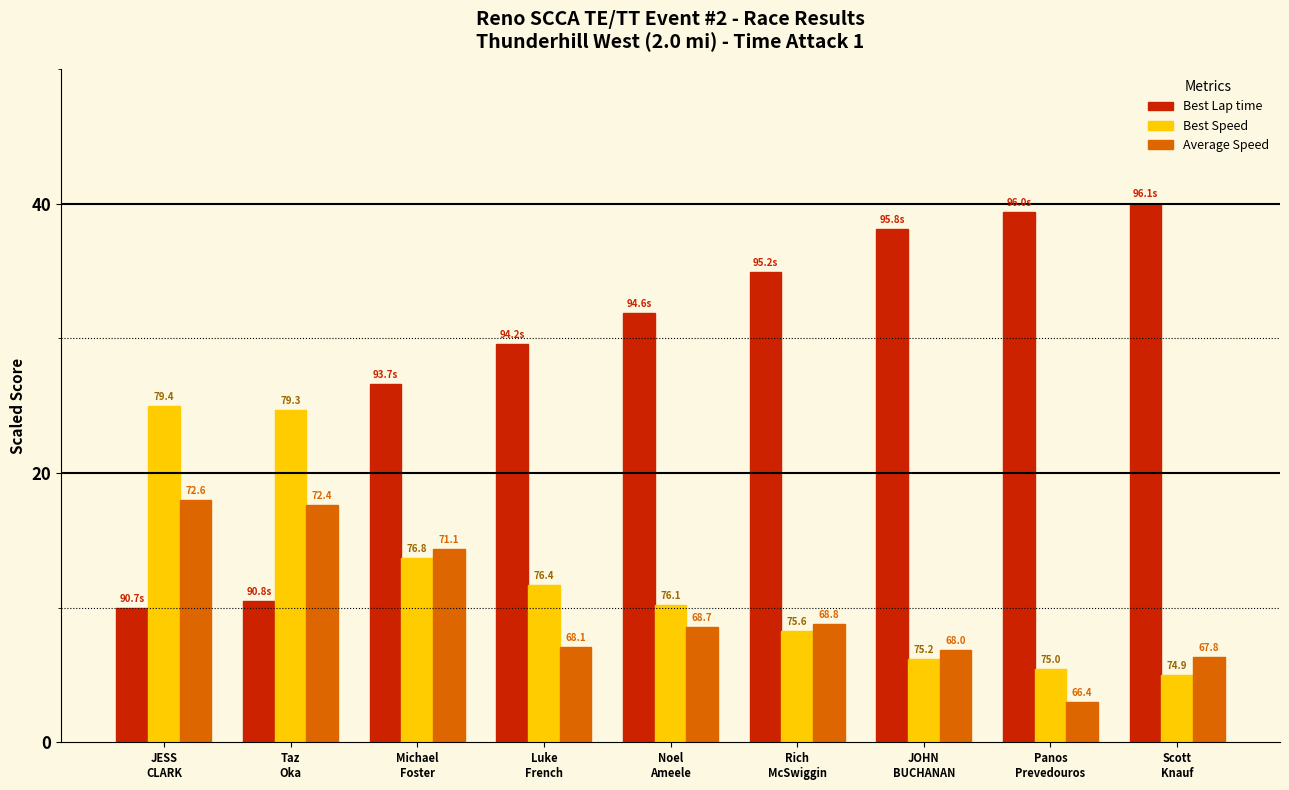

Reading left to right, extract all data points from this chart.

Best Lap time: JESS
CLARK=10.0	Taz
Oka=10.5	Michael
Foster=26.6	Luke
French=29.6	Noel
Ameele=31.9	Rich
McSwiggin=34.9	JOHN
BUCHANAN=38.1	Panos
Prevedouros=39.4	Scott
Knauf=40.0
Best Speed: JESS
CLARK=25.0	Taz
Oka=24.7	Michael
Foster=13.7	Luke
French=11.7	Noel
Ameele=10.2	Rich
McSwiggin=8.2	JOHN
BUCHANAN=6.2	Panos
Prevedouros=5.4	Scott
Knauf=5.0
Average Speed: JESS
CLARK=18.0	Taz
Oka=17.6	Michael
Foster=14.3	Luke
French=7.1	Noel
Ameele=8.6	Rich
McSwiggin=8.8	JOHN
BUCHANAN=6.8	Panos
Prevedouros=3.0	Scott
Knauf=6.4